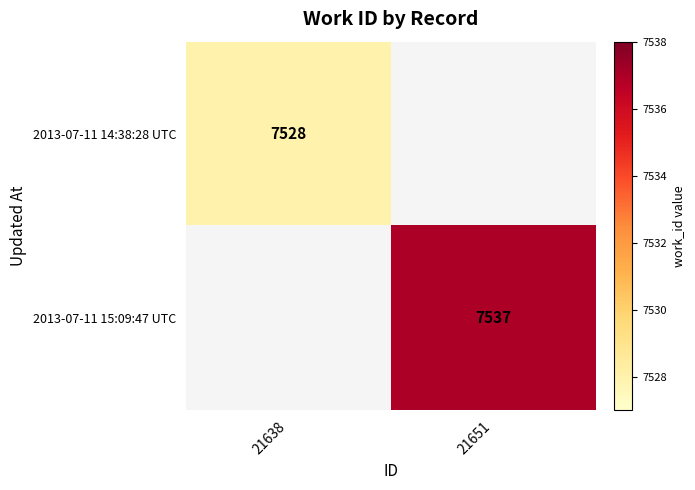

The 2013-07-11 15:09:47 UTC series shows 3016 at 21651. True or false?

False